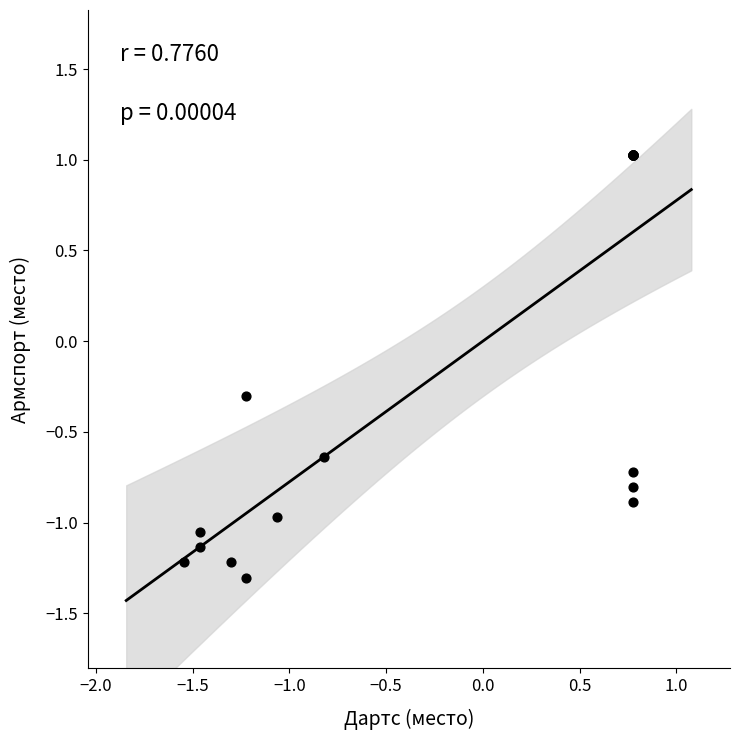

What Y value in the scatter plot is closest to 0?

-0.3